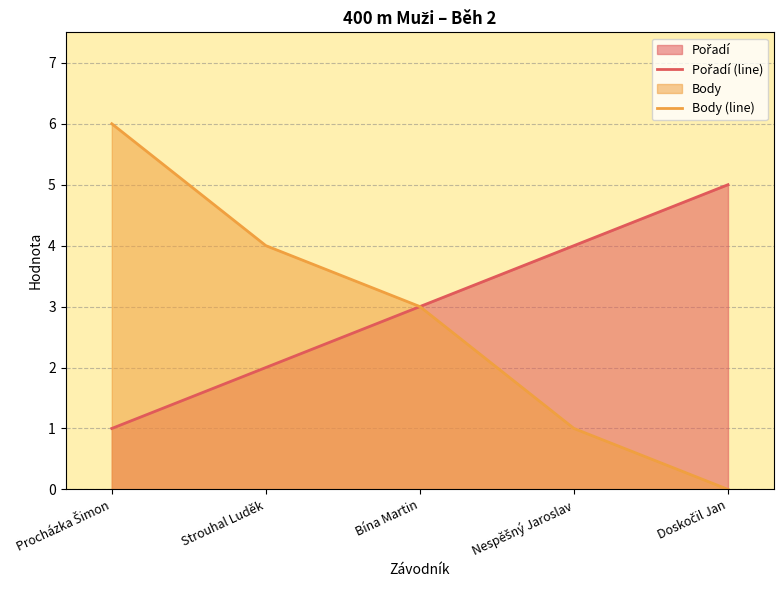

True or false: Body (line) has a value of 2 at Bína Martin.

False